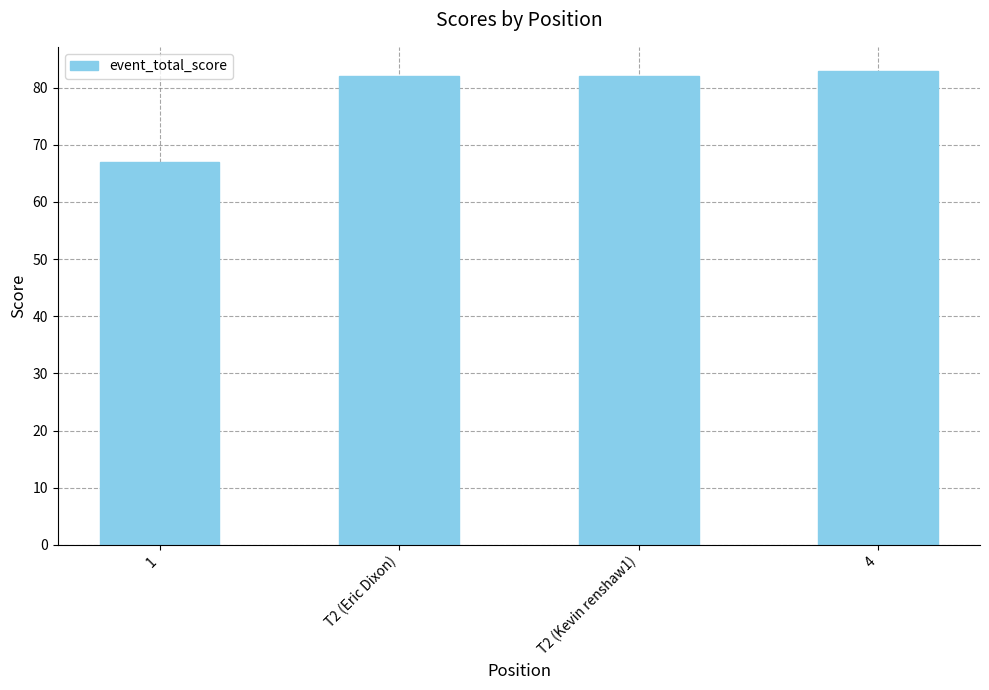

Is it true that the value at T2 (Kevin renshaw1) is 119?

False